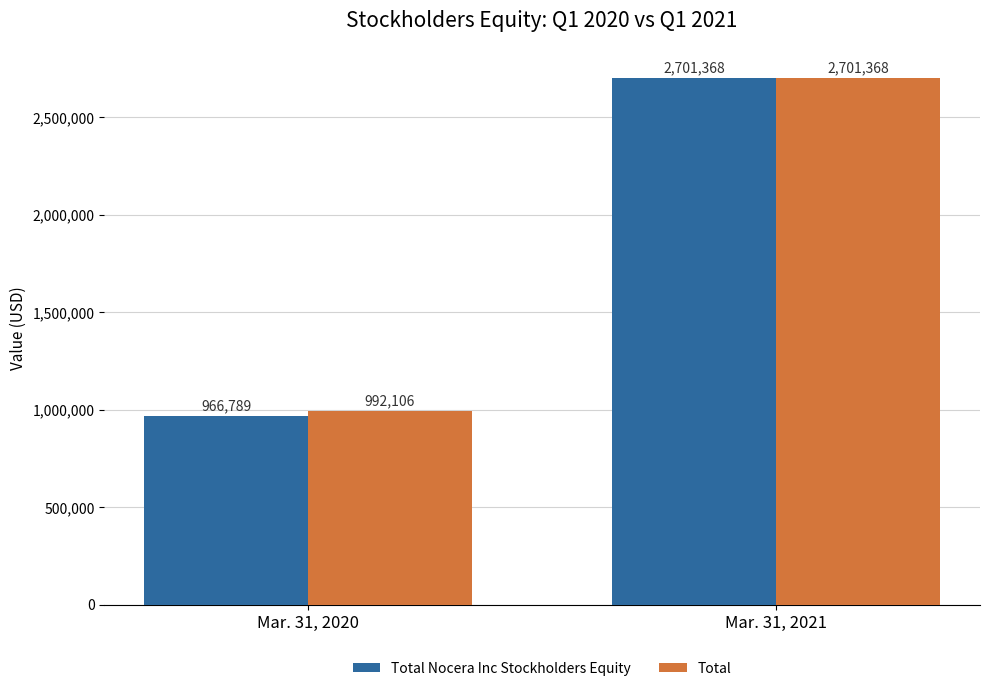

Where is Total Nocera Inc Stockholders Equity nearest to the value 1834078?

Mar. 31, 2020